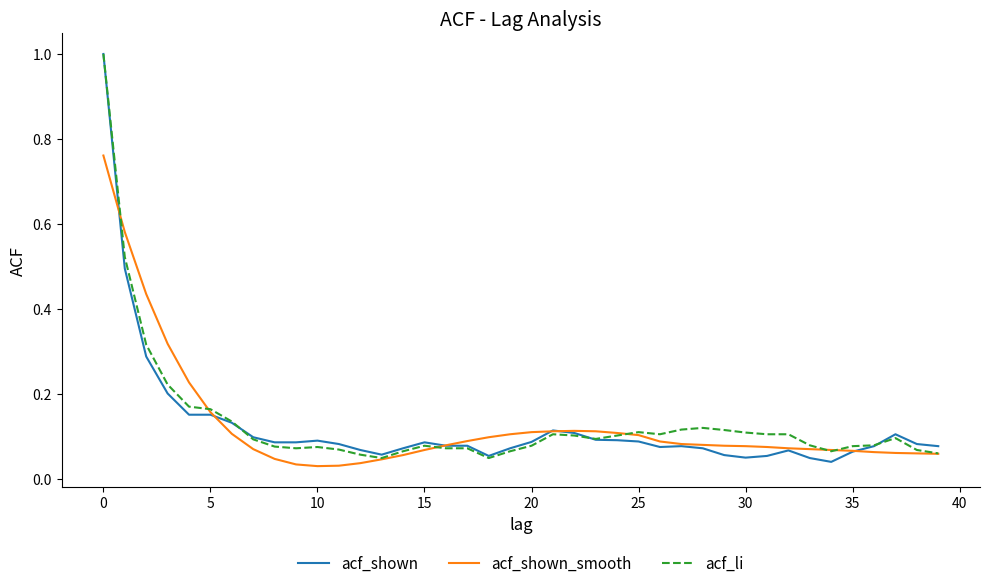

What is the maximum value for acf_shown?

1.0